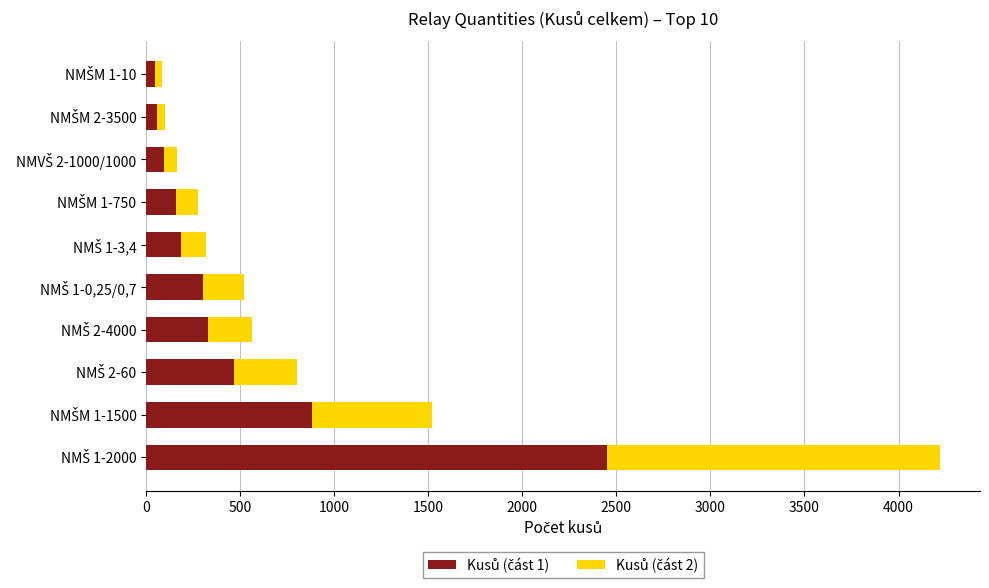

Which series has the widest spread of values?

Kusů (část 1)